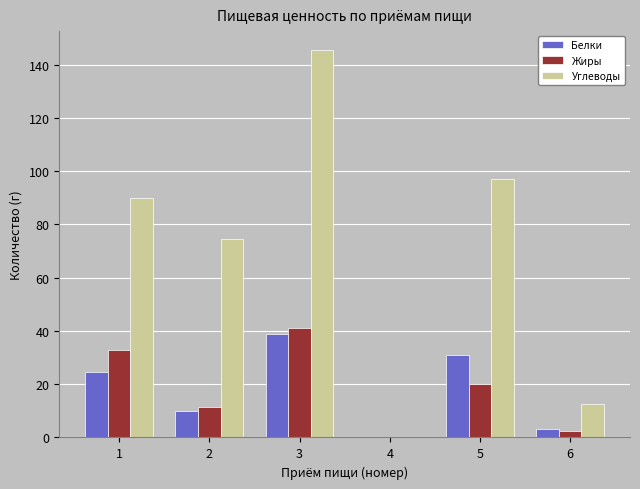

What is the spread (max minus min) of values at 6?

10.1